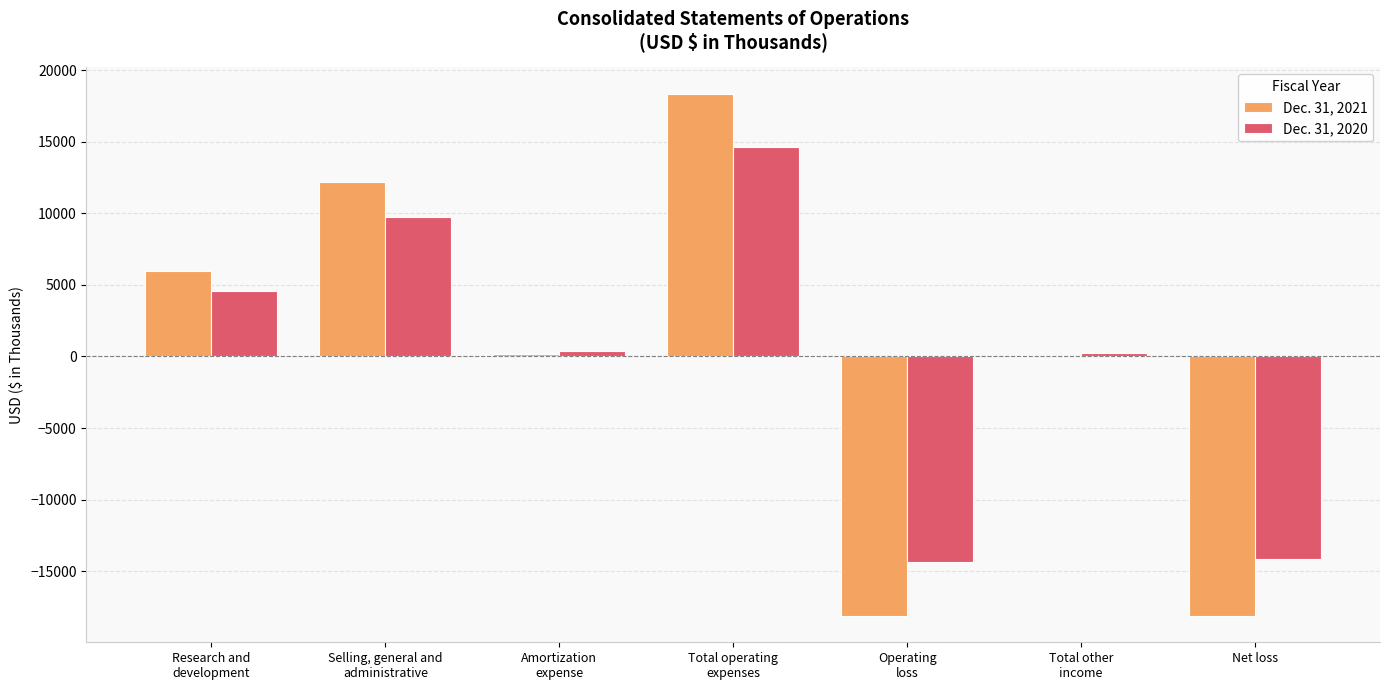

True or false: Dec. 31, 2021 has a value of 8860 at Research and
development.

False